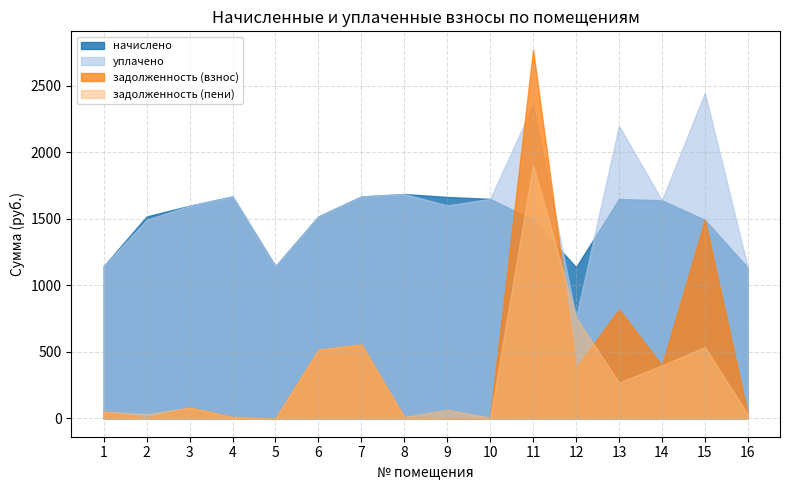

Which label corresponds to the smallest value in the chart?

5